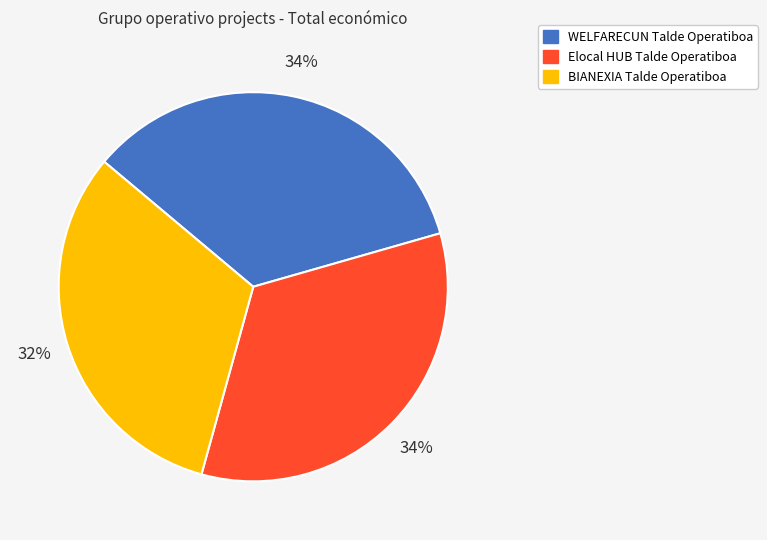

What percentage is the WELFARECUN Talde Operatiboa slice, to the nearest percent?

34%